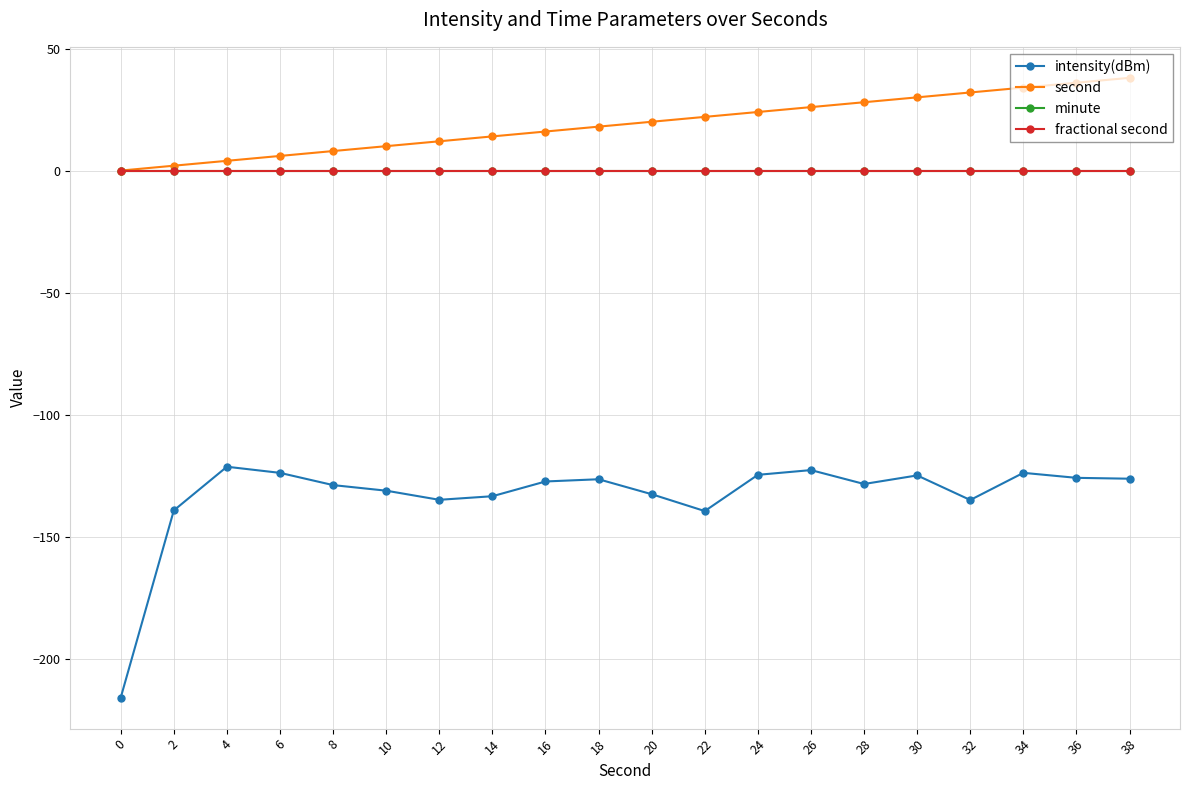

Does the chart have visible grid lines?

Yes